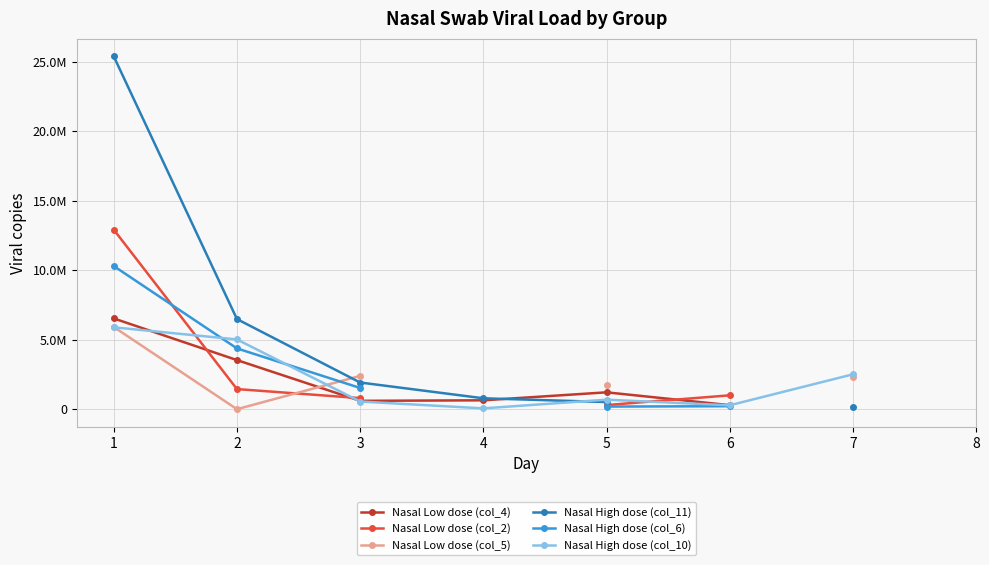

True or false: Nasal Low dose (col_4) and Nasal High dose (col_6) intersect in this chart.

False